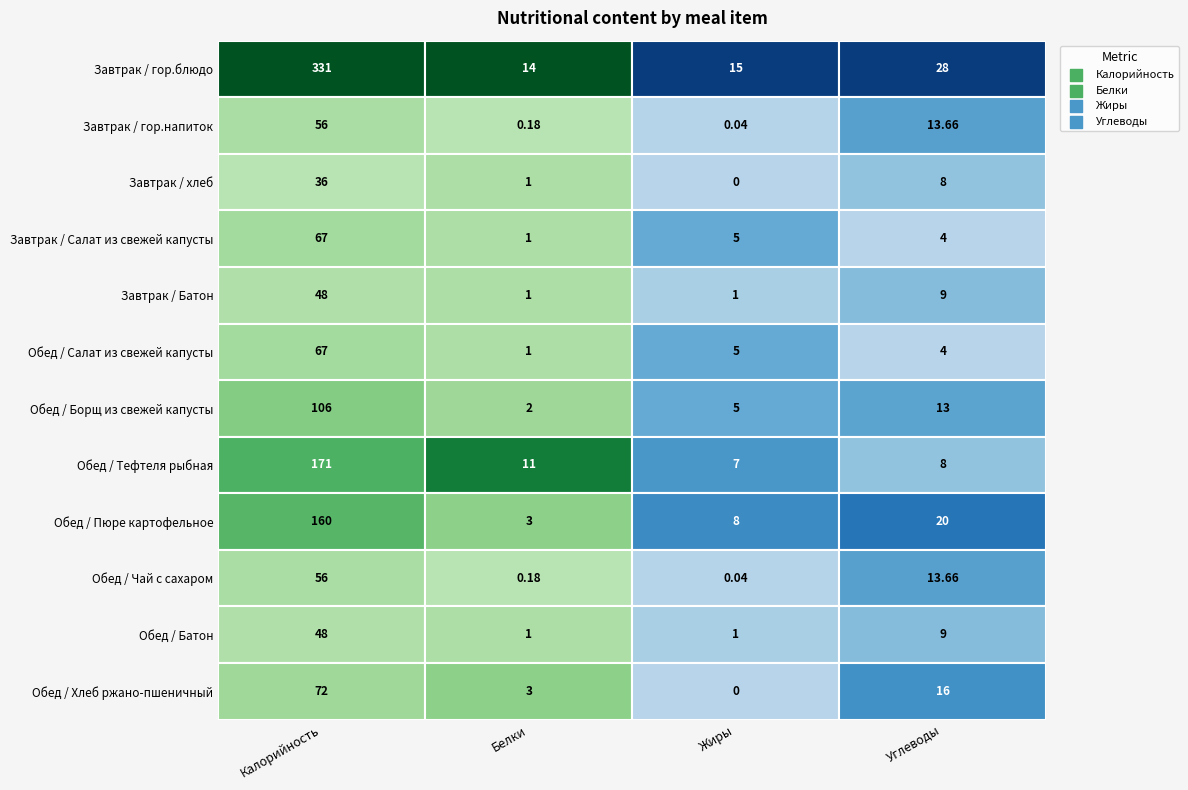

Reading left to right, transcribe all the data shown in this chart.

Завтрак / гор.блюдо: 331.0	14.0	15.0	28.0
Завтрак / гор.напиток: 56.0	0.2	0.0	13.7
Завтрак / хлеб: 36.0	1.0	0.0	8.0
Завтрак / Салат из свежей капусты: 67.0	1.0	5.0	4.0
Завтрак / Батон: 48.0	1.0	1.0	9.0
Обед / Салат из свежей капусты: 67.0	1.0	5.0	4.0
Обед / Борщ из свежей капусты: 106.0	2.0	5.0	13.0
Обед / Тефтеля рыбная: 171.0	11.0	7.0	8.0
Обед / Пюре картофельное: 160.0	3.0	8.0	20.0
Обед / Чай с сахаром: 56.0	0.2	0.0	13.7
Обед / Батон: 48.0	1.0	1.0	9.0
Обед / Хлеб ржано-пшеничный: 72.0	3.0	0.0	16.0